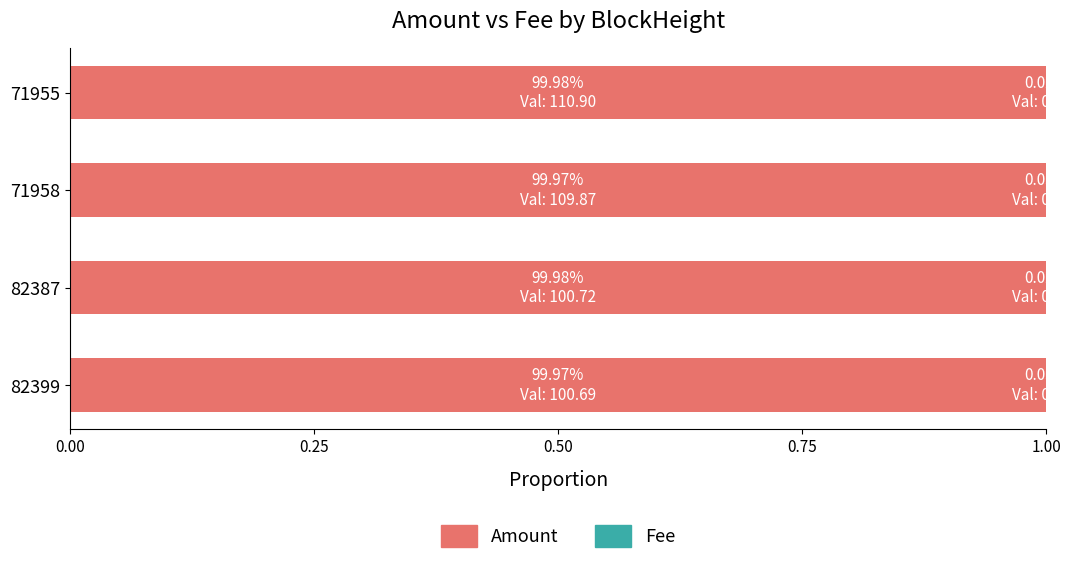

True or false: Amount has a value of 1.0 at 82399.

True